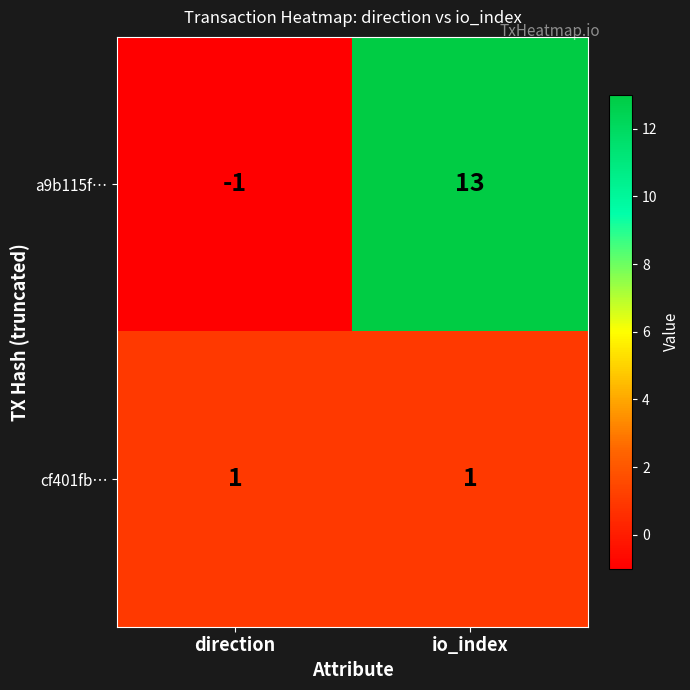

At which label is a9b115f… closest to 6?

direction